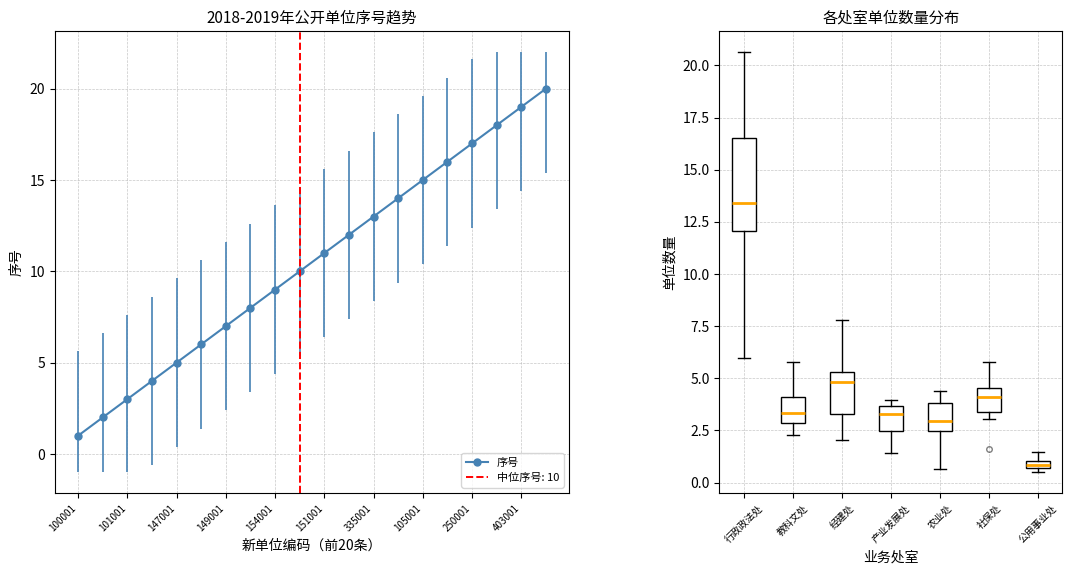

What is the value of the 8th point from the left?

8